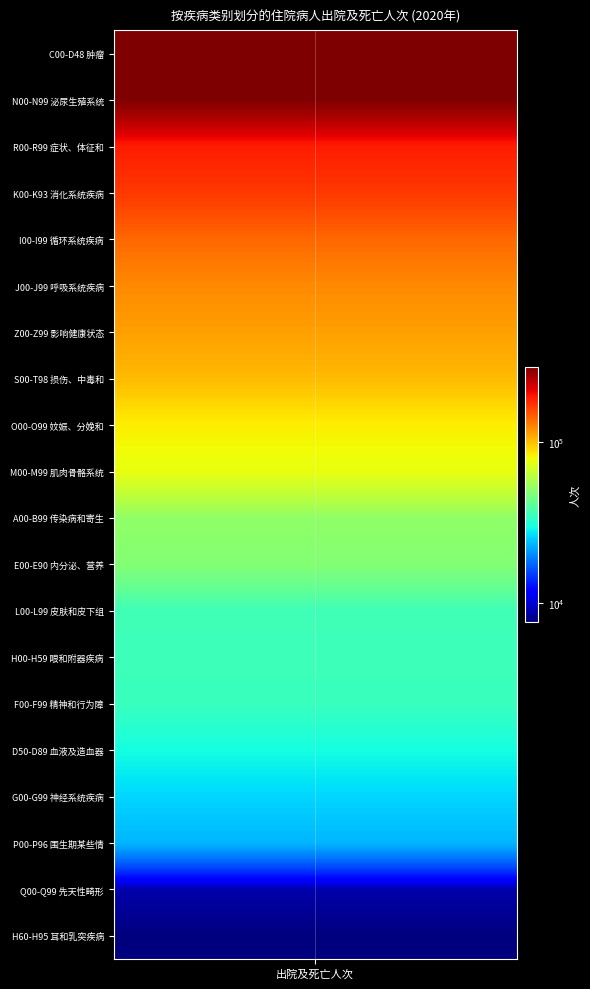

What is the sum of the values at G00-G99 and P00-P96?

49079